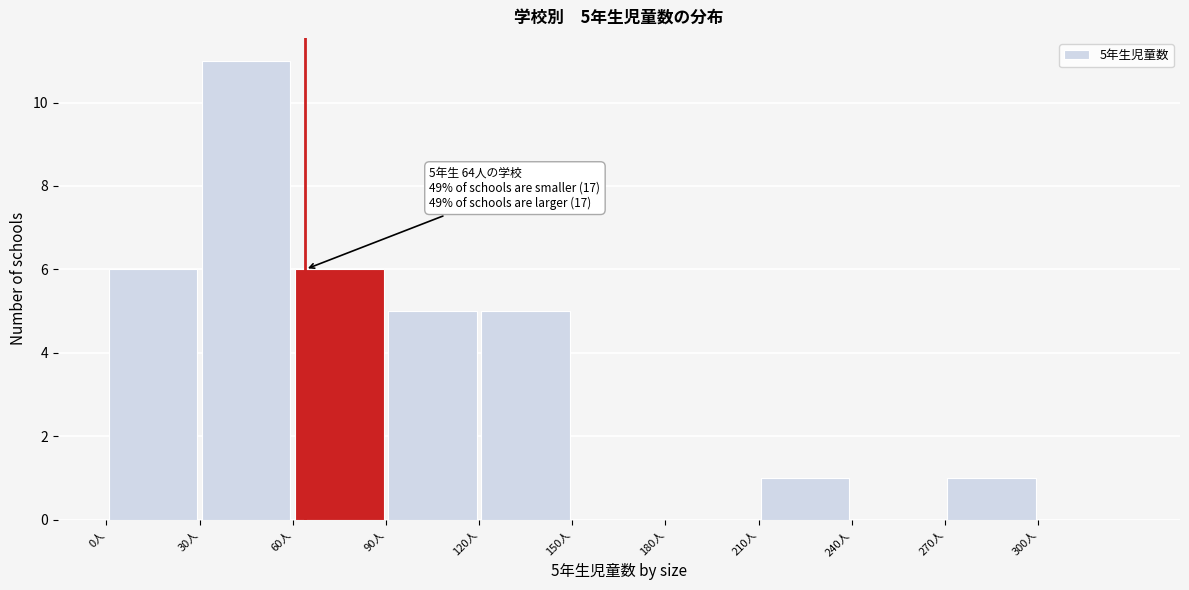

Which range on the x-axis has the tallest bar?

30 to 60